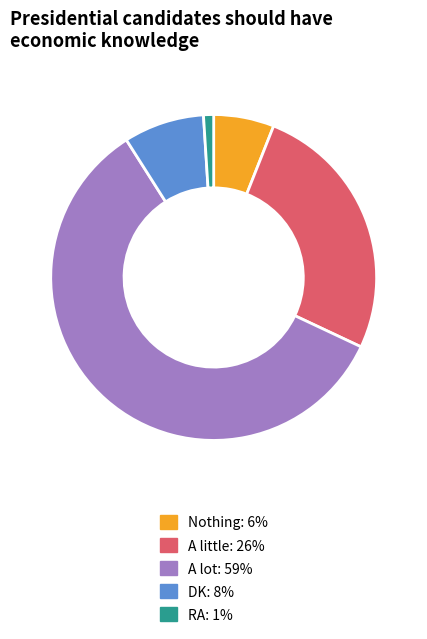

What is the majority slice?

A lot